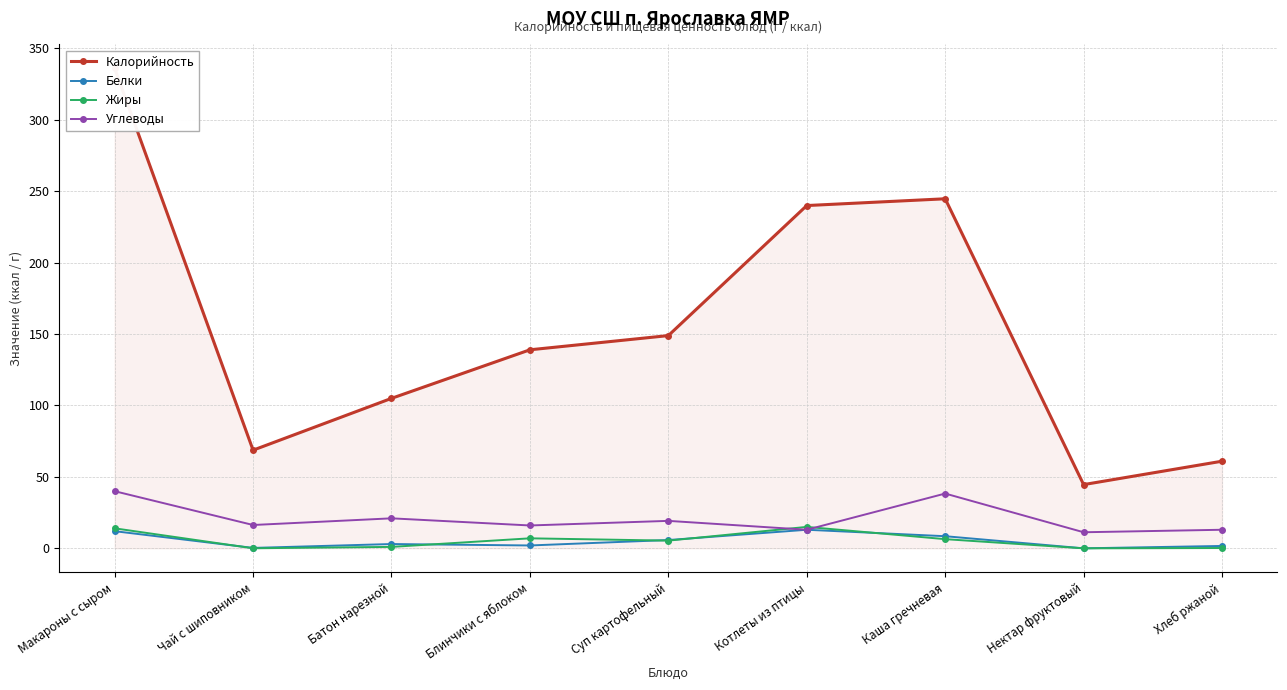

Reading left to right, extract all data points from this chart.

Калорийность: Макароны с сыром=336.0	Чай с шиповником=68.7	Батон нарезной=105.0	Блинчики с яблоком=139.0	Суп картофельный=148.9	Котлеты из птицы=240.0	Каша гречневая=244.7	Нектар фруктовый=44.6	Хлеб ржаной=61.0
Белки: Макароны с сыром=12.0	Чай с шиповником=0.3	Батон нарезной=3.0	Блинчики с яблоком=2.0	Суп картофельный=5.8	Котлеты из птицы=13.0	Каша гречневая=8.5	Нектар фруктовый=0.0	Хлеб ржаной=1.7
Жиры: Макароны с сыром=14.0	Чай с шиповником=0.0	Батон нарезной=1.0	Блинчики с яблоком=7.0	Суп картофельный=5.4	Котлеты из птицы=15.0	Каша гречневая=6.4	Нектар фруктовый=0.0	Хлеб ржаной=0.2
Углеводы: Макароны с сыром=40.0	Чай с шиповником=16.3	Батон нарезной=21.0	Блинчики с яблоком=16.0	Суп картофельный=19.2	Котлеты из птицы=13.0	Каша гречневая=38.4	Нектар фруктовый=11.2	Хлеб ржаной=13.0